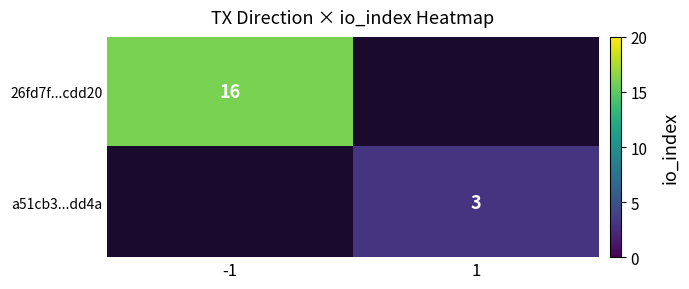

True or false: 26fd7f...cdd20 has a value of 9 at -1.

False